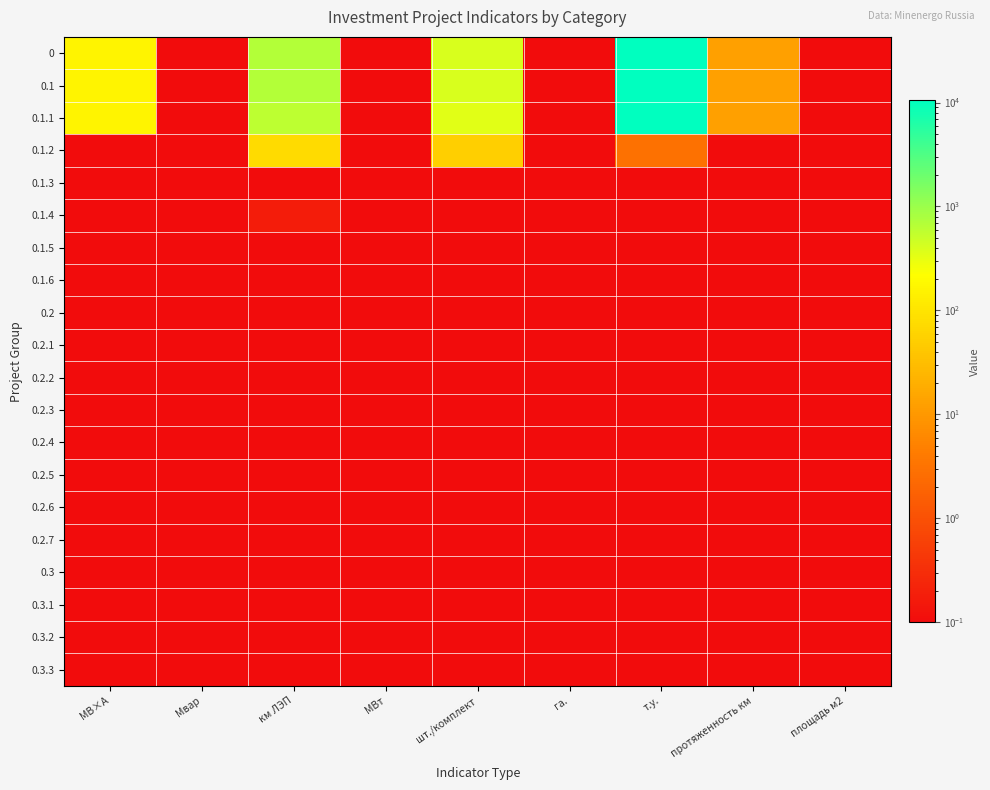

Reading left to right, transcribe all the data shown in this chart.

0: МВ×А=158.5	Мвар=0.0	км ЛЭП=679.9	МВт=0.0	шт./комплект=402.0	га.=0.0	т.у.=10512.0	протяженность км=13.1	площадь м2=0.0
0.1: МВ×А=158.5	Мвар=0.0	км ЛЭП=679.9	МВт=0.0	шт./комплект=402.0	га.=0.0	т.у.=10512.0	протяженность км=13.1	площадь м2=0.0
0.1.1: МВ×А=158.4	Мвар=0.0	км ЛЭП=606.6	МВт=0.0	шт./комплект=351.0	га.=0.0	т.у.=10509.0	протяженность км=13.1	площадь м2=0.0
0.1.2: МВ×А=0.1	Мвар=0.0	км ЛЭП=73.2	МВт=0.0	шт./комплект=51.0	га.=0.0	т.у.=3.0	протяженность км=0.0	площадь м2=0.0
0.1.3: МВ×А=0.0	Мвар=0.0	км ЛЭП=0.0	МВт=0.0	шт./комплект=0.0	га.=0.0	т.у.=0.0	протяженность км=0.0	площадь м2=0.0
0.1.4: МВ×А=0.0	Мвар=0.0	км ЛЭП=0.2	МВт=0.0	шт./комплект=0.0	га.=0.0	т.у.=0.0	протяженность км=0.0	площадь м2=0.0
0.1.5: МВ×А=0.0	Мвар=0.0	км ЛЭП=0.0	МВт=0.0	шт./комплект=0.0	га.=0.0	т.у.=0.0	протяженность км=0.0	площадь м2=0.0
0.1.6: МВ×А=0.0	Мвар=0.0	км ЛЭП=0.0	МВт=0.0	шт./комплект=0.0	га.=0.0	т.у.=0.0	протяженность км=0.0	площадь м2=0.0
0.2: МВ×А=0.0	Мвар=0.0	км ЛЭП=0.0	МВт=0.0	шт./комплект=0.0	га.=0.0	т.у.=0.0	протяженность км=0.0	площадь м2=0.0
0.2.1: МВ×А=0.0	Мвар=0.0	км ЛЭП=0.0	МВт=0.0	шт./комплект=0.0	га.=0.0	т.у.=0.0	протяженность км=0.0	площадь м2=0.0
0.2.2: МВ×А=0.0	Мвар=0.0	км ЛЭП=0.0	МВт=0.0	шт./комплект=0.0	га.=0.0	т.у.=0.0	протяженность км=0.0	площадь м2=0.0
0.2.3: МВ×А=0.0	Мвар=0.0	км ЛЭП=0.0	МВт=0.0	шт./комплект=0.0	га.=0.0	т.у.=0.0	протяженность км=0.0	площадь м2=0.0
0.2.4: МВ×А=0.0	Мвар=0.0	км ЛЭП=0.0	МВт=0.0	шт./комплект=0.0	га.=0.0	т.у.=0.0	протяженность км=0.0	площадь м2=0.0
0.2.5: МВ×А=0.0	Мвар=0.0	км ЛЭП=0.0	МВт=0.0	шт./комплект=0.0	га.=0.0	т.у.=0.0	протяженность км=0.0	площадь м2=0.0
0.2.6: МВ×А=0.0	Мвар=0.0	км ЛЭП=0.0	МВт=0.0	шт./комплект=0.0	га.=0.0	т.у.=0.0	протяженность км=0.0	площадь м2=0.0
0.2.7: МВ×А=0.0	Мвар=0.0	км ЛЭП=0.0	МВт=0.0	шт./комплект=0.0	га.=0.0	т.у.=0.0	протяженность км=0.0	площадь м2=0.0
0.3: МВ×А=0.0	Мвар=0.0	км ЛЭП=0.0	МВт=0.0	шт./комплект=0.0	га.=0.0	т.у.=0.0	протяженность км=0.0	площадь м2=0.0
0.3.1: МВ×А=0.0	Мвар=0.0	км ЛЭП=0.0	МВт=0.0	шт./комплект=0.0	га.=0.0	т.у.=0.0	протяженность км=0.0	площадь м2=0.0
0.3.2: МВ×А=0.0	Мвар=0.0	км ЛЭП=0.0	МВт=0.0	шт./комплект=0.0	га.=0.0	т.у.=0.0	протяженность км=0.0	площадь м2=0.0
0.3.3: МВ×А=0.0	Мвар=0.0	км ЛЭП=0.0	МВт=0.0	шт./комплект=0.0	га.=0.0	т.у.=0.0	протяженность км=0.0	площадь м2=0.0